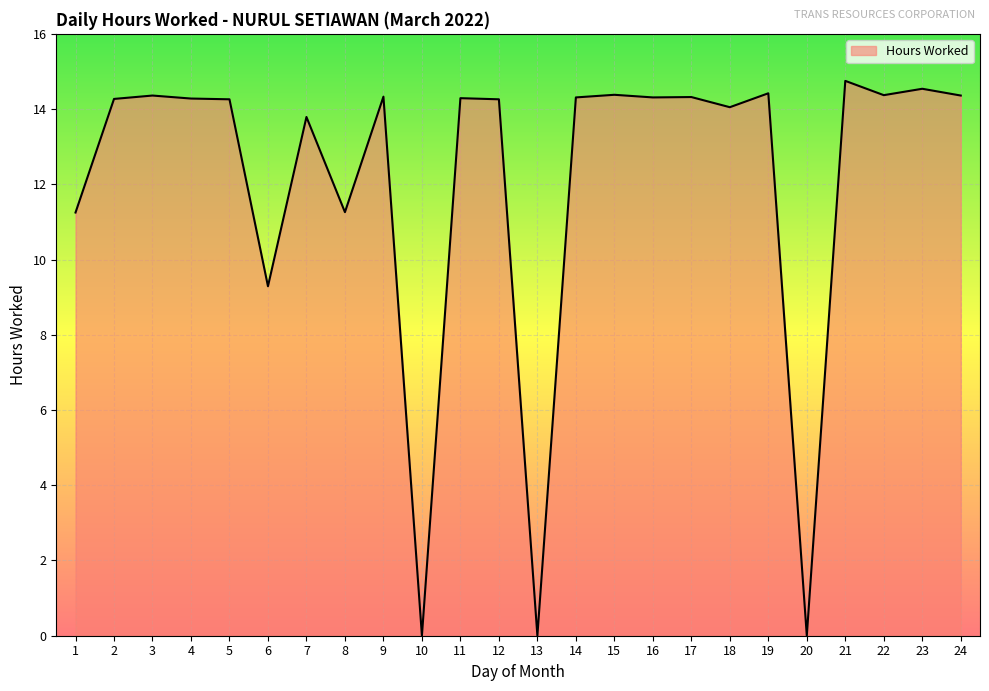

What is the greatest value displayed?

14.8